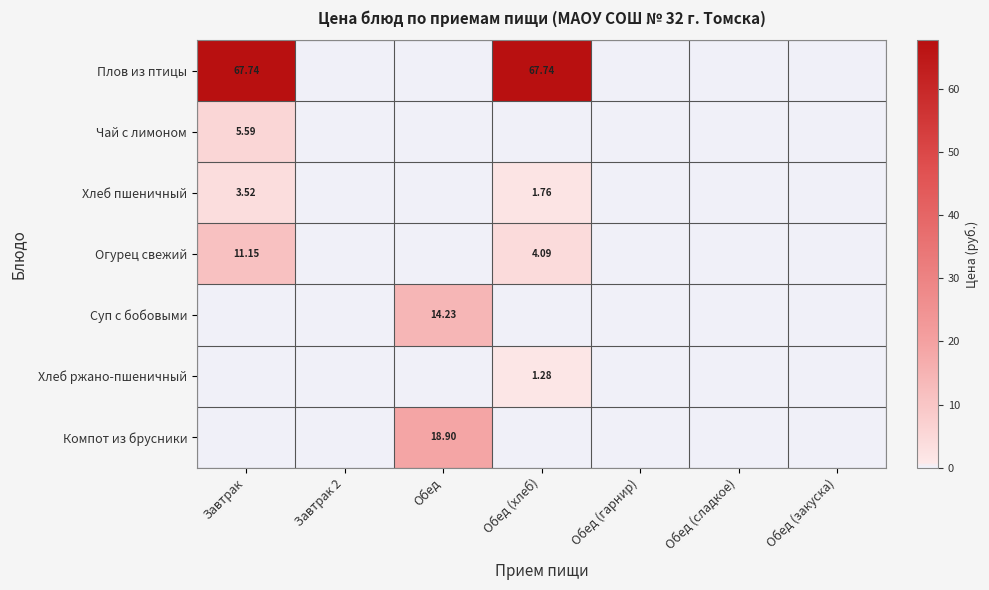

The value of Хлеб ржано-пшеничный at Обед (гарнир) is 0.6. True or false?

False